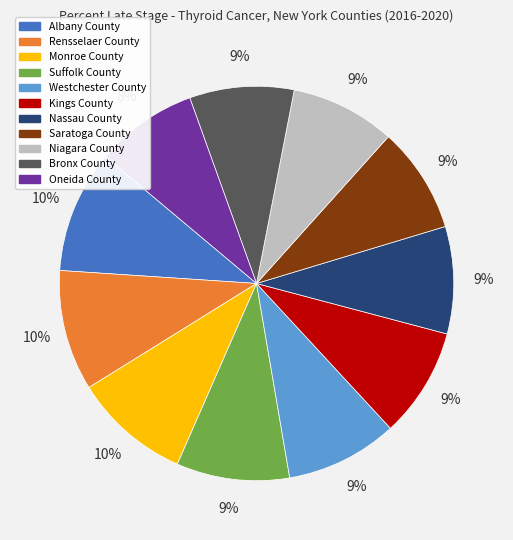

Approximately how many times larger is the value at Kings County compared to Nassau County?

1.0